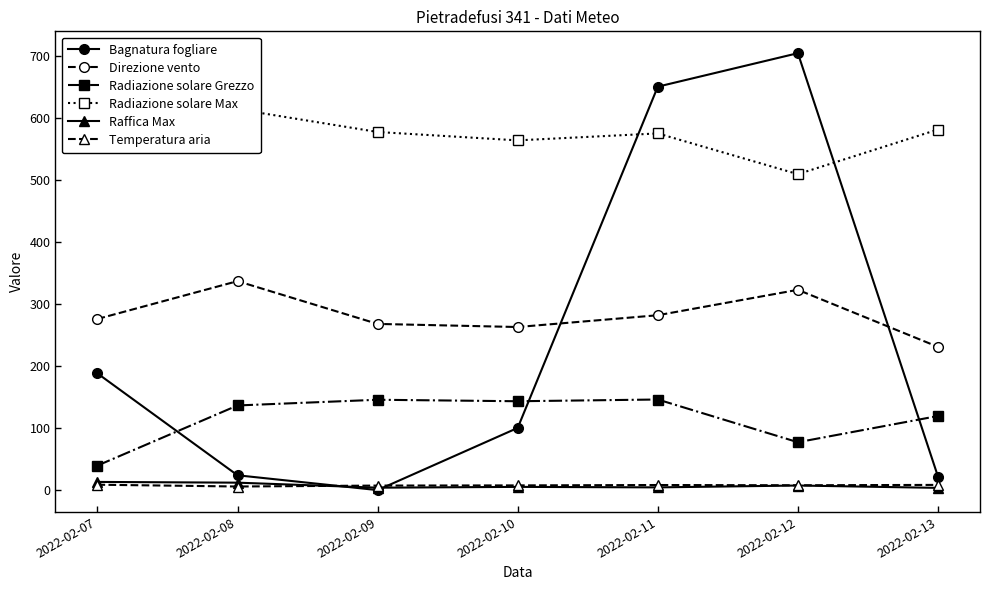

Is it true that Raffica Max equals 3.9 at 2022-02-09?

True